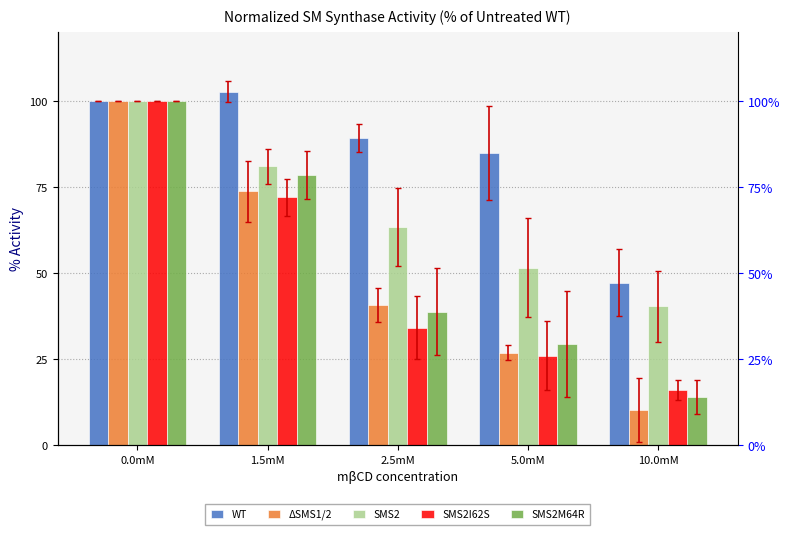

What is the total value across all series at 0.0mM?

500.0